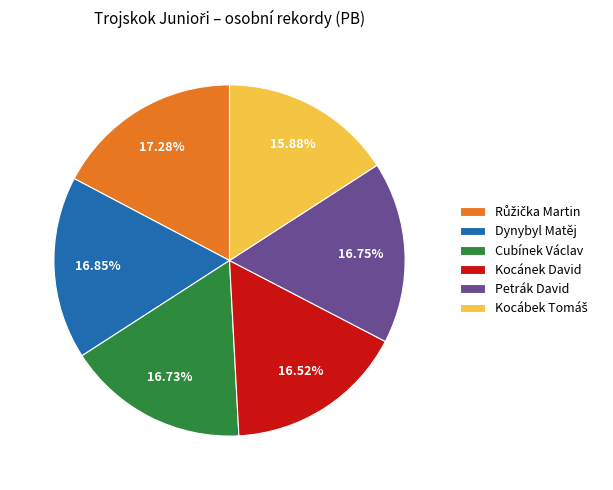

To the nearest percent, what is the average slice percentage?

17%